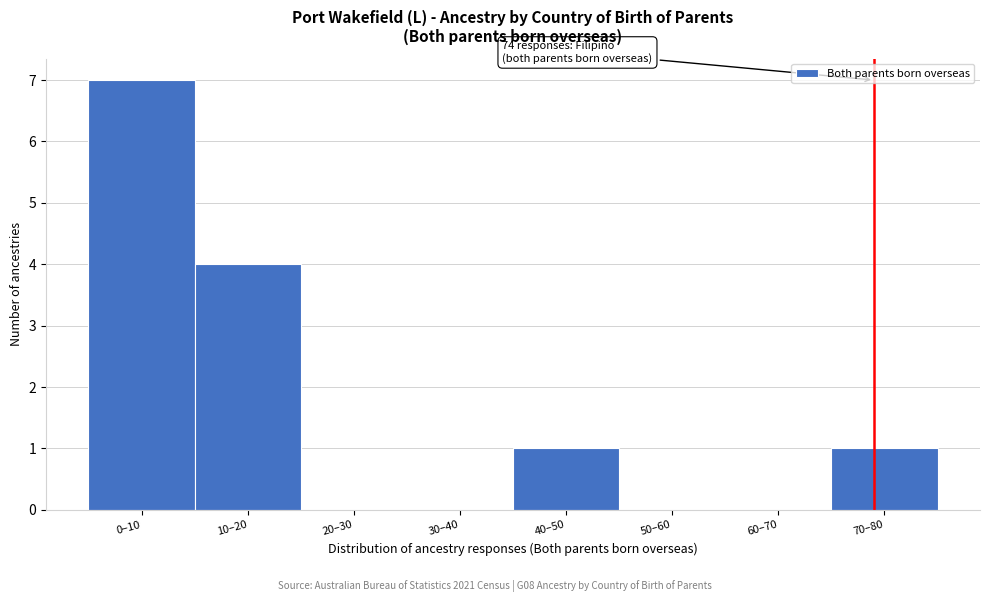

Reading left to right, extract all data points from this chart.

0–10=7	10–20=4	20–30=0	30–40=0	40–50=1	50–60=0	60–70=0	70–80=1